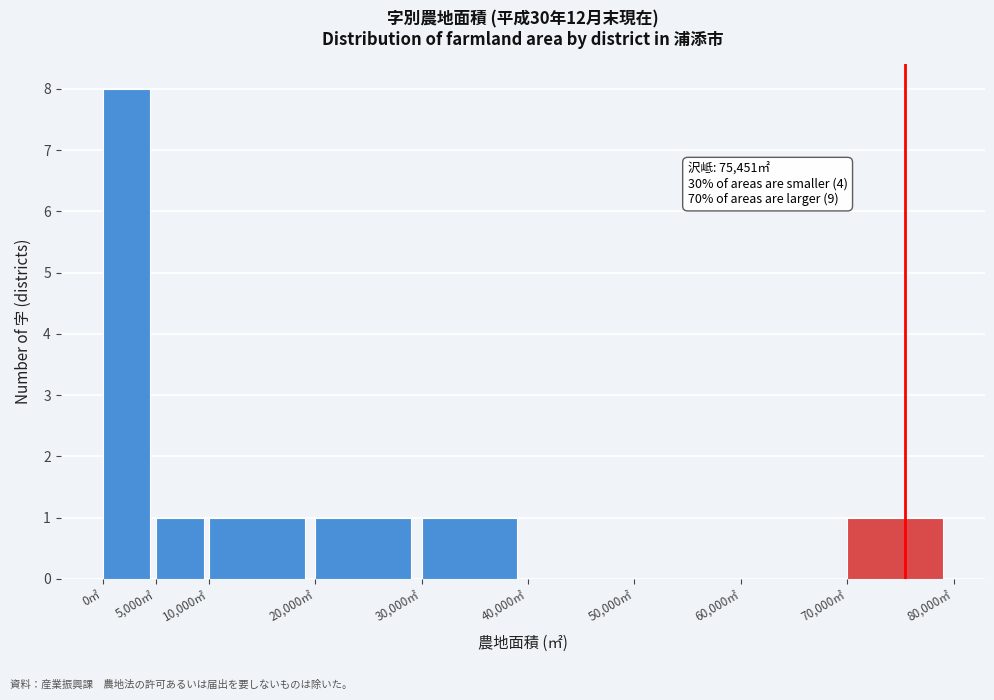

Over which range of the x-axis is the bar tallest?

0 to 5000